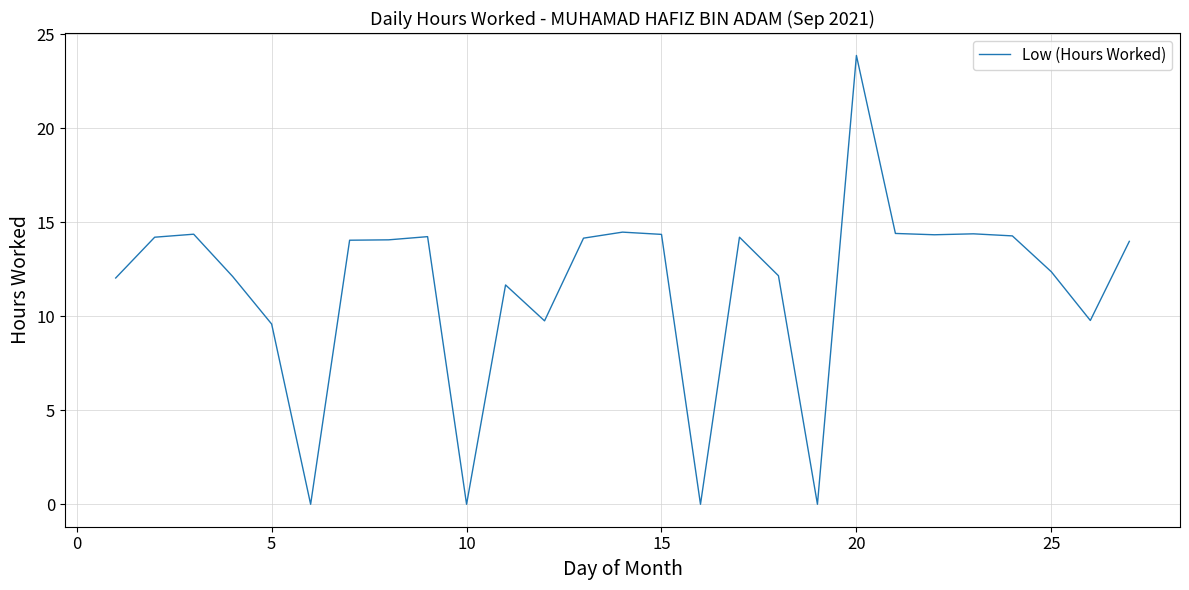

What is the difference between the maximum and minimum values?

23.9